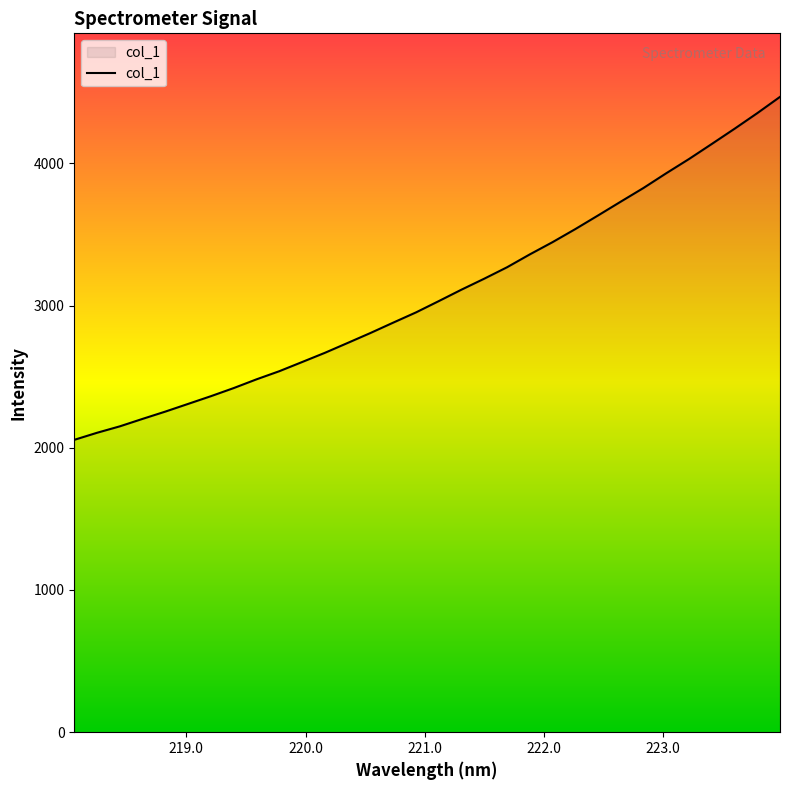

What is the difference between the maximum and minimum values?

2411.4